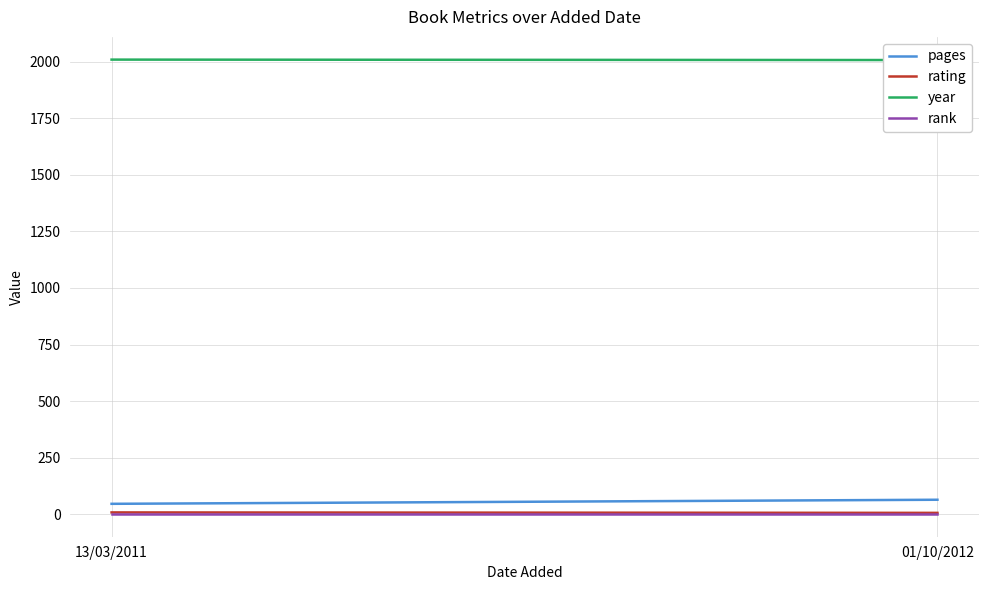

Which has a higher value, 01/10/2012 or 13/03/2011?

01/10/2012